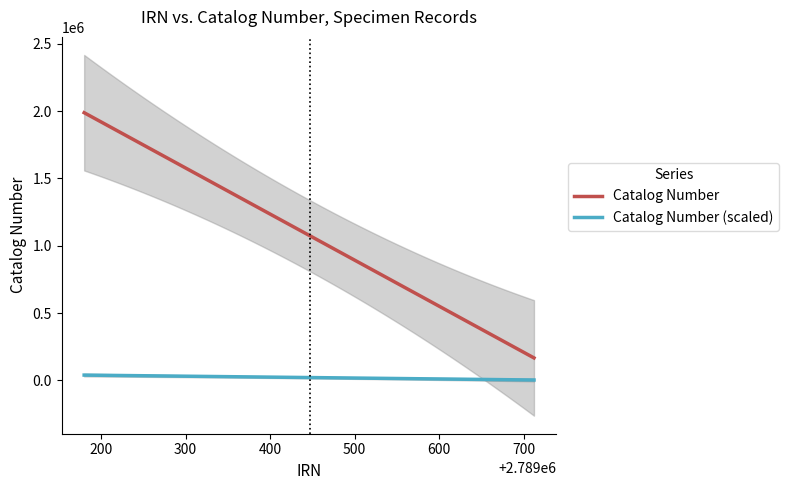

The Catalog Number IRN series shows 1934832 at 2789712. True or false?

False